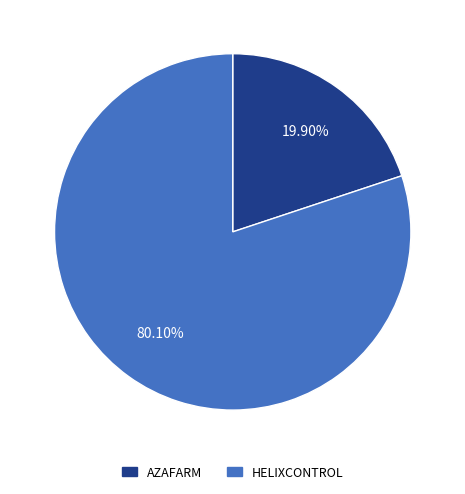

Rank the categories by value from lowest to highest.

AZAFARM, HELIXCONTROL